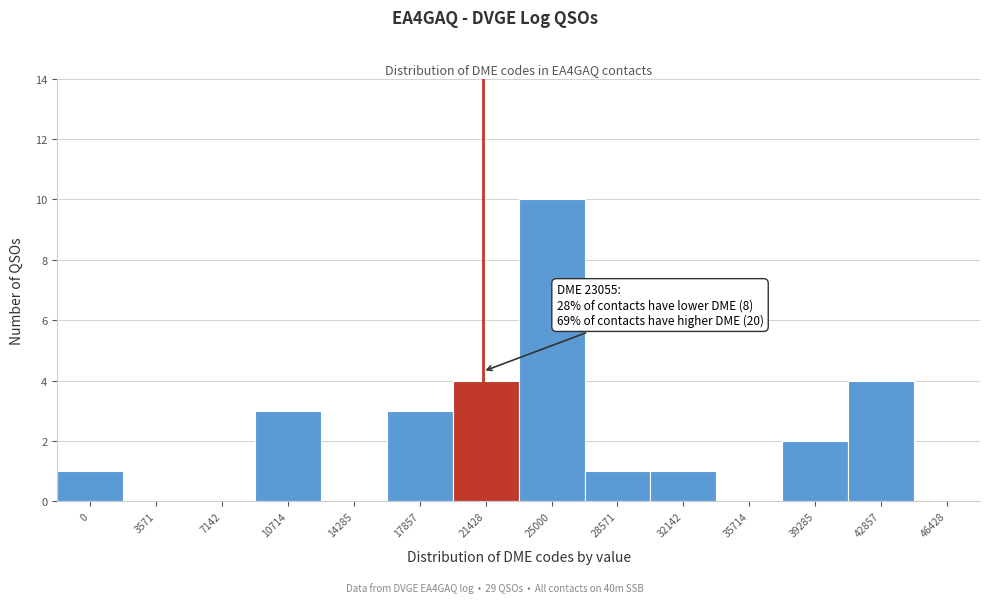

Reading left to right, transcribe all the data shown in this chart.

0=1	3571=0	7142=0	10714=3	14285=0	17857=3	21428=4	25000=10	28571=1	32142=1	35714=0	39285=2	42857=4	46428=0